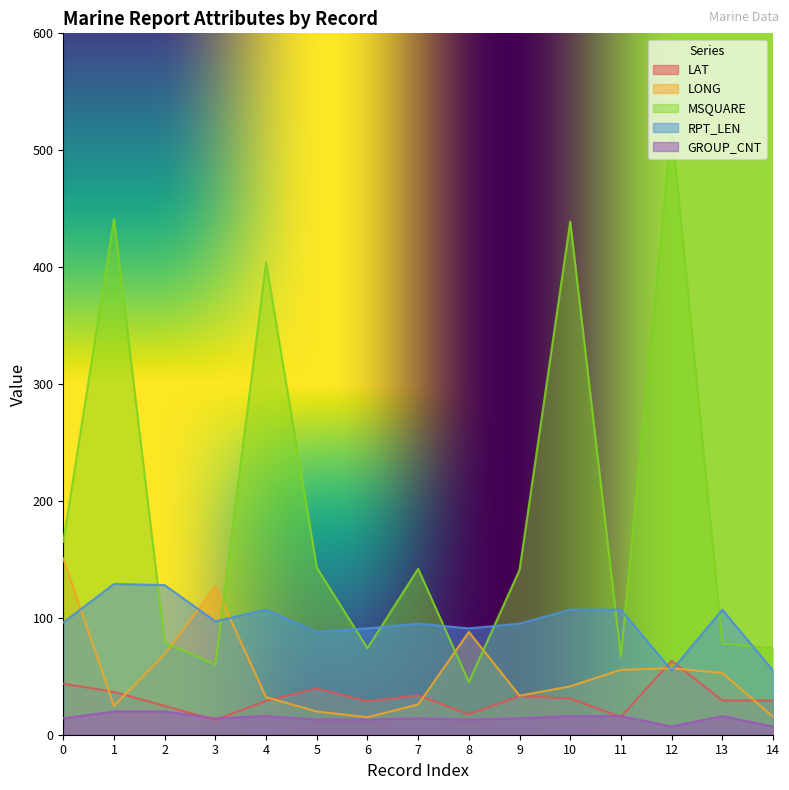

Where do RPT_LEN and MSQUARE first cross each other?

1 and 2